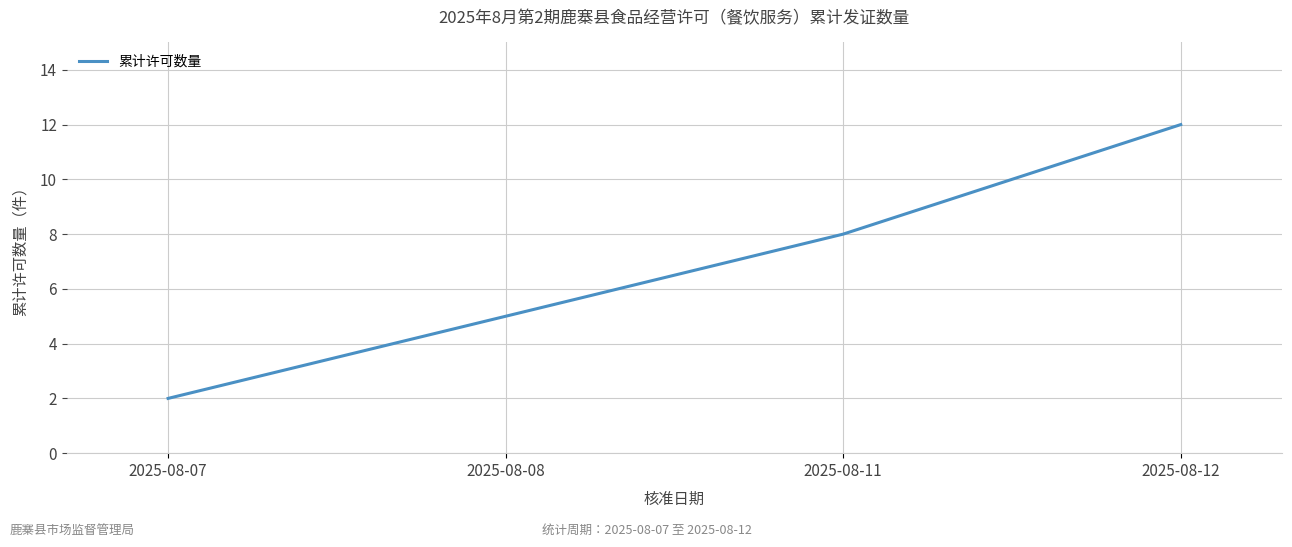

Count the values in the range 5 to 12.

3